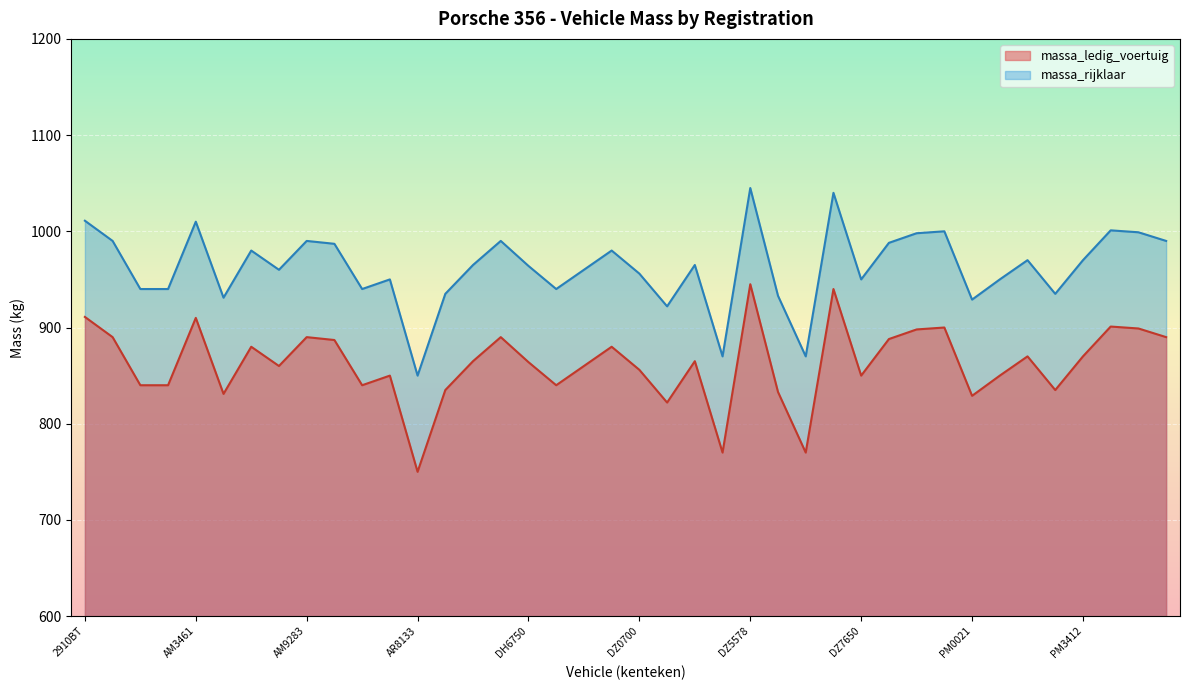

Reading left to right, extract all data points from this chart.

massa_ledig_voertuig: 2910BT=911	AH2429=890	AH4125=840	AL0887=840	AM3461=910	AM8608=831	AM9039=880	AM9169=860	AM9283=890	AR2270=887	AR2688=840	AR6749=850	AR8133=750	AR8145=835	AR9166=865	AR9187=890	DH6750=864	DH8151=840	DL3520=860	DM0401=880	DZ0700=856	DZ1856=822	DZ1911=865	DZ5048=770	DZ5578=945	DZ5960=833	DZ6699=770	DZ6846=940	DZ7650=850	DZ8842=888	EU1541=898	PM0018=900	PM0021=829	PM0774=850	PM1415=870	PM1515=835	PM3412=870	PM4012=901	PM6580=899	PM7530=890
massa_rijklaar: 2910BT=1011	AH2429=990	AH4125=940	AL0887=940	AM3461=1010	AM8608=931	AM9039=980	AM9169=960	AM9283=990	AR2270=987	AR2688=940	AR6749=950	AR8133=850	AR8145=935	AR9166=965	AR9187=990	DH6750=964	DH8151=940	DL3520=960	DM0401=980	DZ0700=956	DZ1856=922	DZ1911=965	DZ5048=870	DZ5578=1045	DZ5960=933	DZ6699=870	DZ6846=1040	DZ7650=950	DZ8842=988	EU1541=998	PM0018=1000	PM0021=929	PM0774=950	PM1415=970	PM1515=935	PM3412=970	PM4012=1001	PM6580=999	PM7530=990